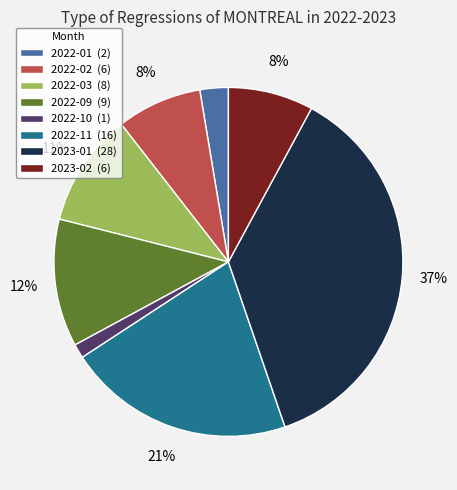

How many segments does this pie chart have?

8